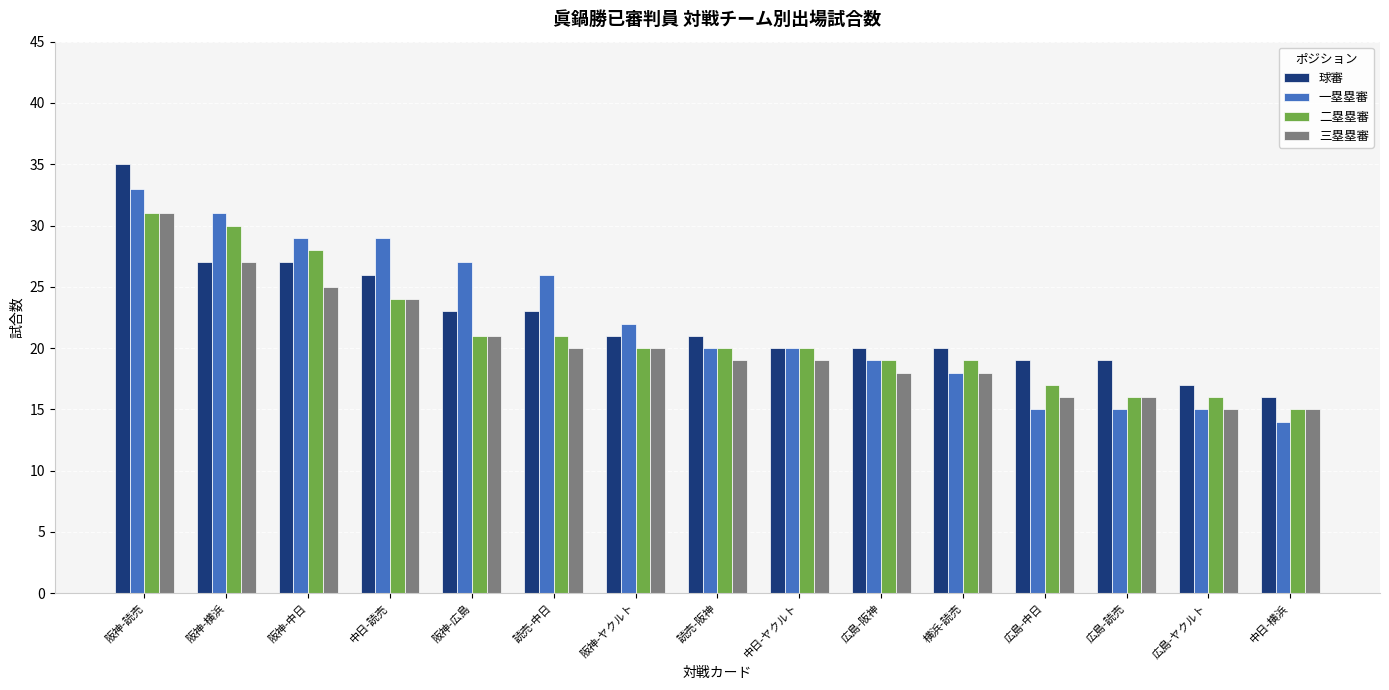

Reading left to right, extract all data points from this chart.

球審: 阪神-読売=35	阪神-横浜=27	阪神-中日=27	中日-読売=26	阪神-広島=23	読売-中日=23	阪神-ヤクルト=21	読売-阪神=21	中日-ヤクルト=20	広島-阪神=20	横浜-読売=20	広島-中日=19	広島-読売=19	広島-ヤクルト=17	中日-横浜=16
一塁塁審: 阪神-読売=33	阪神-横浜=31	阪神-中日=29	中日-読売=29	阪神-広島=27	読売-中日=26	阪神-ヤクルト=22	読売-阪神=20	中日-ヤクルト=20	広島-阪神=19	横浜-読売=18	広島-中日=15	広島-読売=15	広島-ヤクルト=15	中日-横浜=14
二塁塁審: 阪神-読売=31	阪神-横浜=30	阪神-中日=28	中日-読売=24	阪神-広島=21	読売-中日=21	阪神-ヤクルト=20	読売-阪神=20	中日-ヤクルト=20	広島-阪神=19	横浜-読売=19	広島-中日=17	広島-読売=16	広島-ヤクルト=16	中日-横浜=15
三塁塁審: 阪神-読売=31	阪神-横浜=27	阪神-中日=25	中日-読売=24	阪神-広島=21	読売-中日=20	阪神-ヤクルト=20	読売-阪神=19	中日-ヤクルト=19	広島-阪神=18	横浜-読売=18	広島-中日=16	広島-読売=16	広島-ヤクルト=15	中日-横浜=15